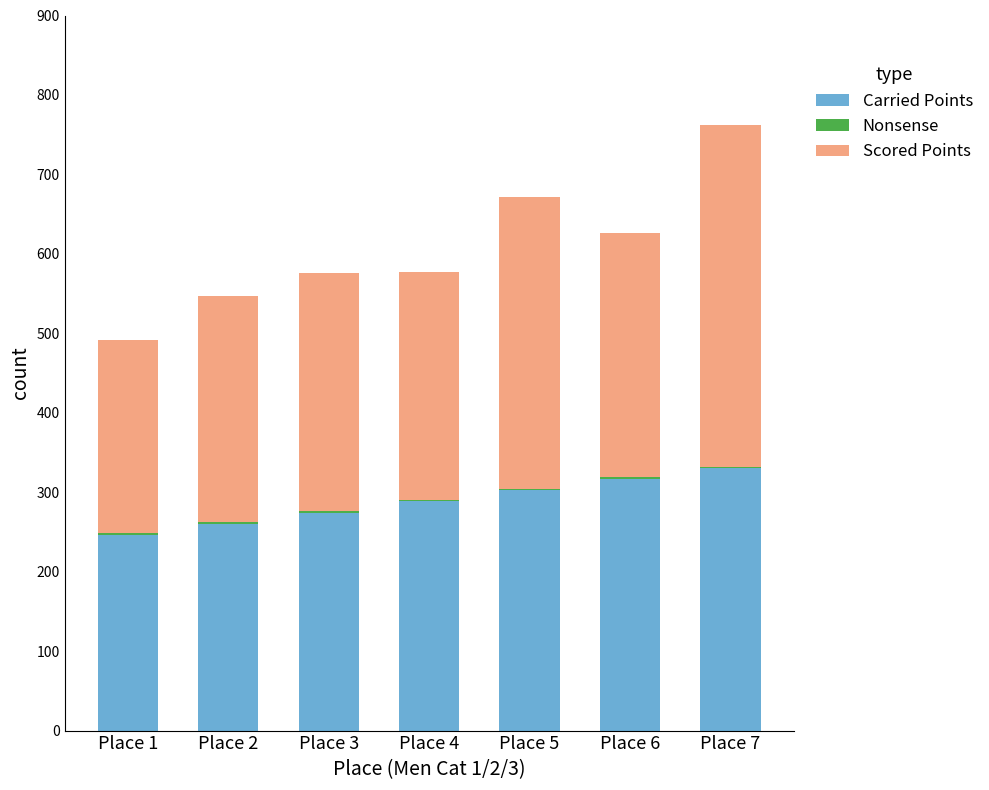

What is the sum of all Scored Points values?

2018.8